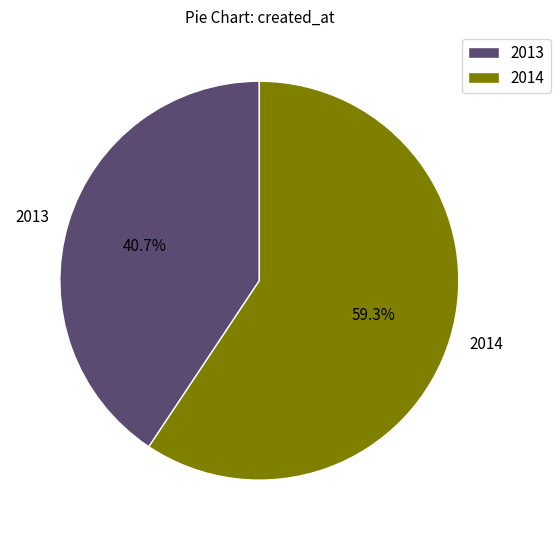

Rank the categories by value from highest to lowest.

2014, 2013